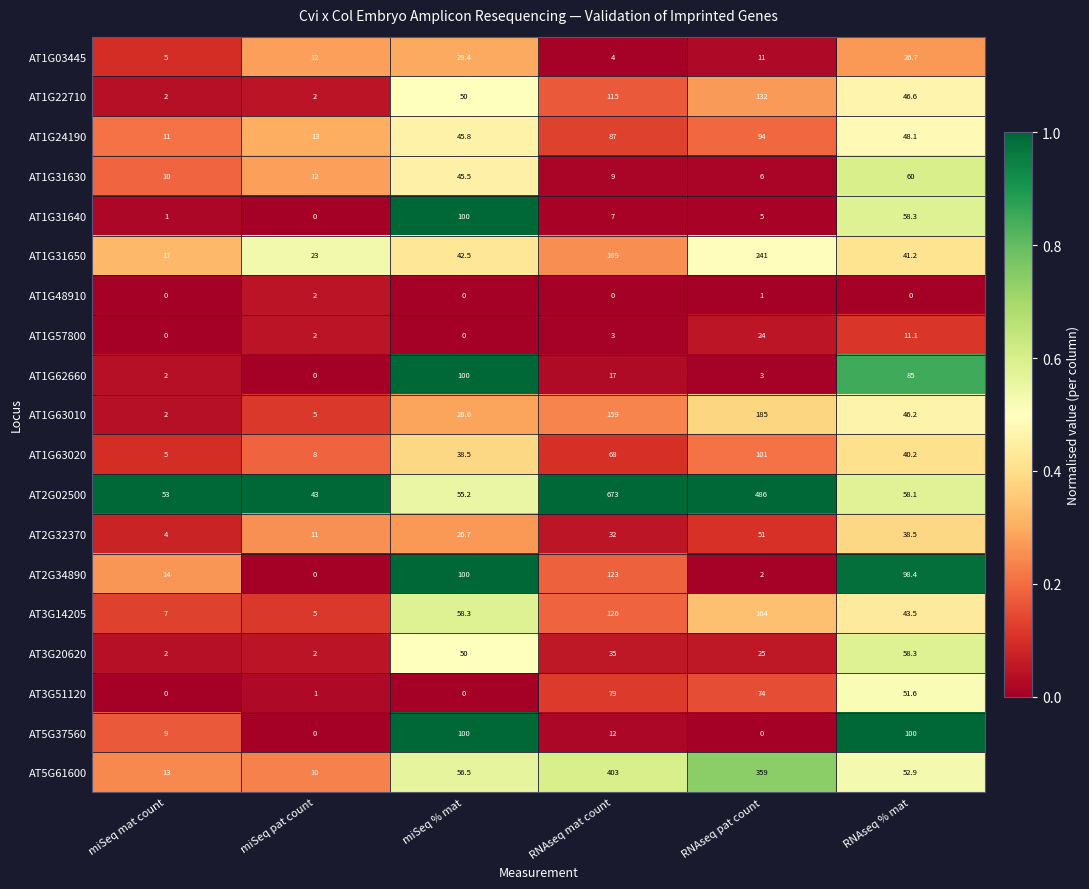

What is the difference between the maximum and second lowest values in the AT1G48910 series?

2.0